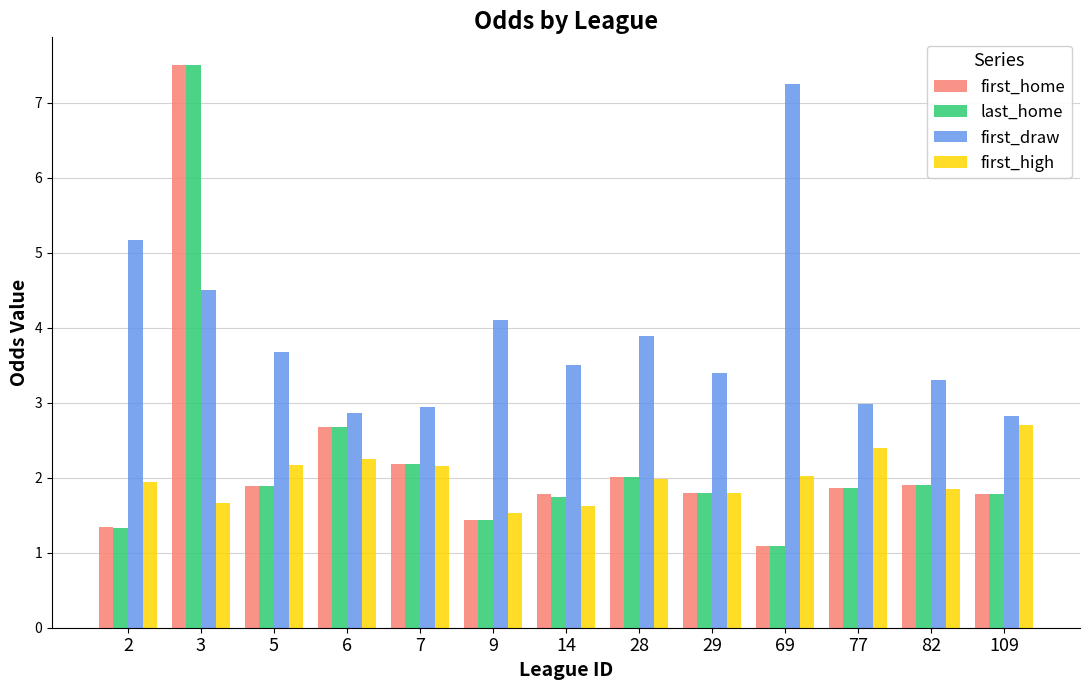

How many series are shown in this chart?

4